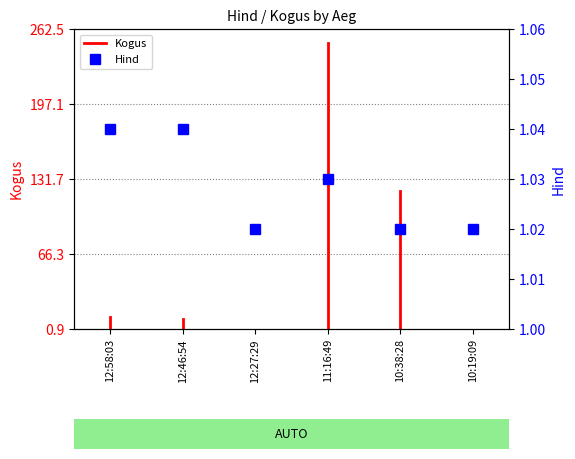

Where is the first local maximum?

11:16:49